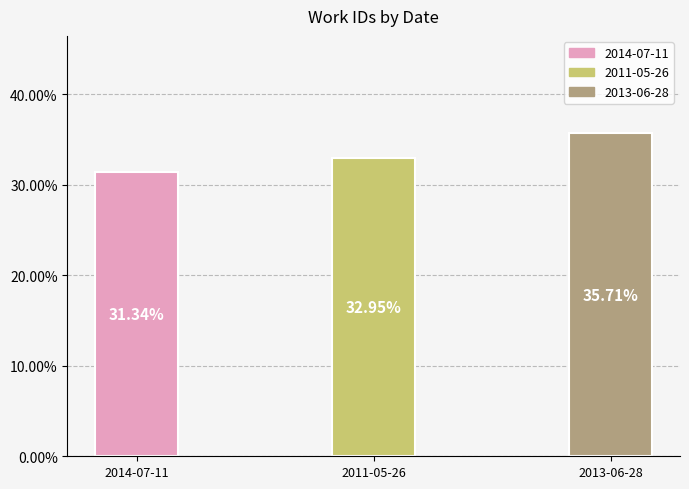

List the labels in order of value, largest first.

2013-06-28, 2011-05-26, 2014-07-11